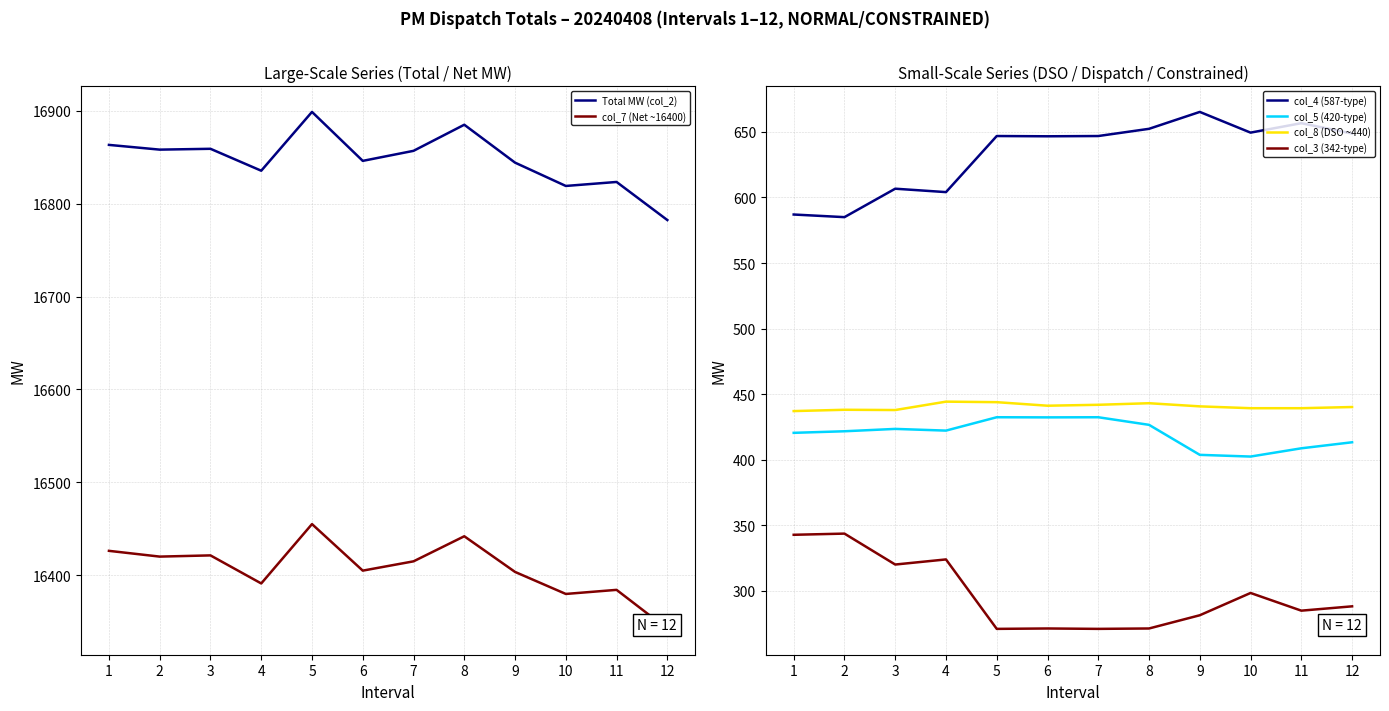

Reading left to right, list all the values displayed in this chart.

Total MW (col_2): 16863.3	16858.2	16859.1	16835.5	16898.8	16846.1	16856.9	16885.0	16844.2	16819.1	16823.4	16782.4
col_7 (Net ~16400): 16426.3	16420.1	16421.4	16391.2	16455.1	16405.0	16415.0	16442.0	16403.6	16379.9	16384.3	16342.3
col_4 (587-type): 587.0	585.0	606.7	604.1	646.9	646.7	646.9	652.4	665.3	649.5	656.7	648.8
col_5 (420-type): 420.4	421.6	423.4	422.1	432.3	432.2	432.3	426.5	403.6	402.3	408.6	413.2
col_8 (DSO ~440): 437.0	438.0	437.8	444.2	443.8	441.1	441.8	443.0	440.6	439.2	439.2	440.1
col_3 (342-type): 342.6	343.5	319.9	323.8	270.8	271.1	270.8	271.1	281.2	298.2	284.7	288.0